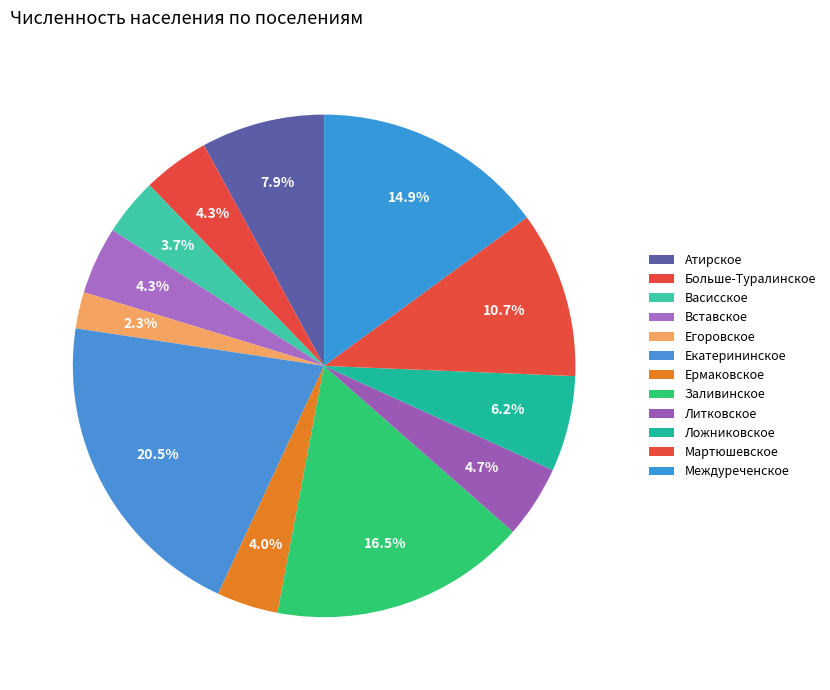

Is there a majority slice in this chart?

No